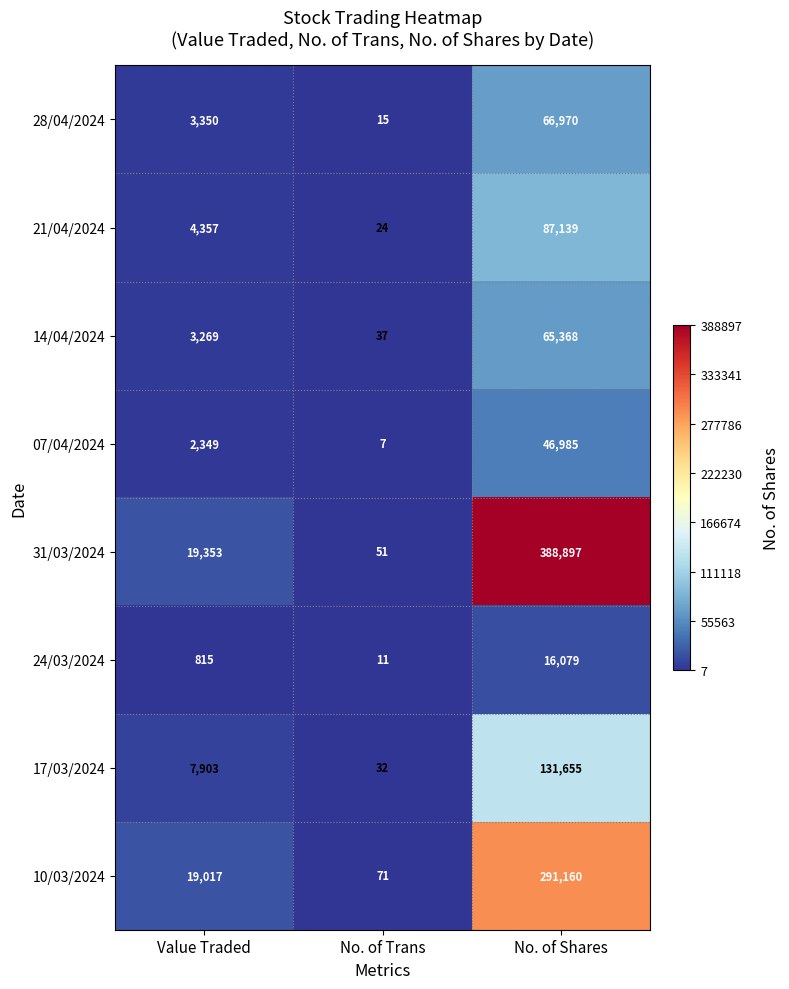

At which category is the sum across all series the highest?

No. of Shares